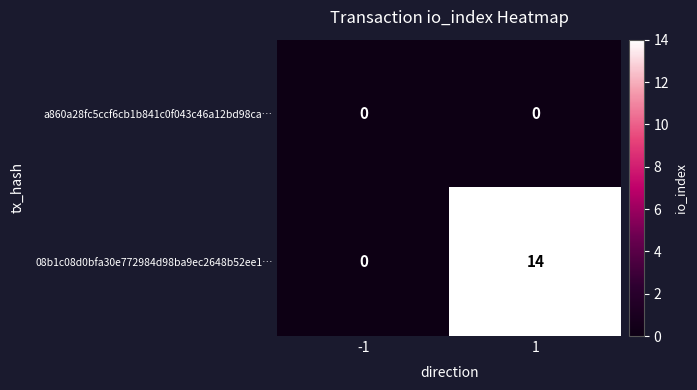

Between -1 and 1, which series saw the biggest shift?

08b1c08d0bfa30e772984d98ba9ec2648b52ee1…